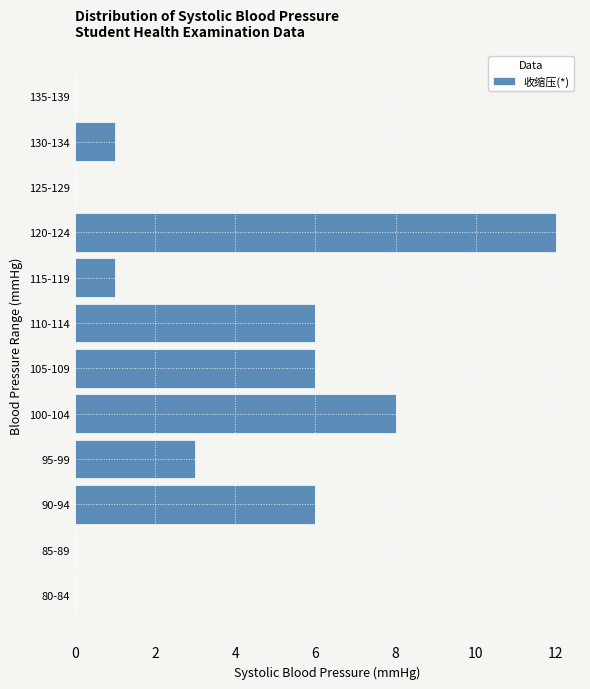

Reading top to bottom, list all the values displayed in this chart.

135-139=0	130-134=1	125-129=0	120-124=12	115-119=1	110-114=6	105-109=6	100-104=8	95-99=3	90-94=6	85-89=0	80-84=0